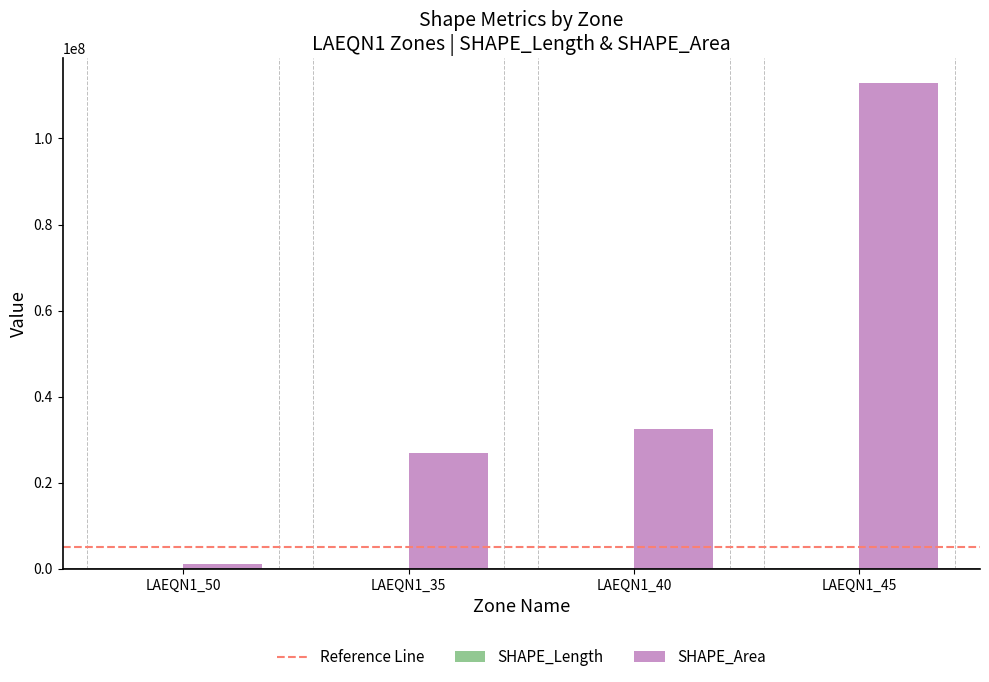

At which category is the sum across all series the highest?

LAEQN1_45